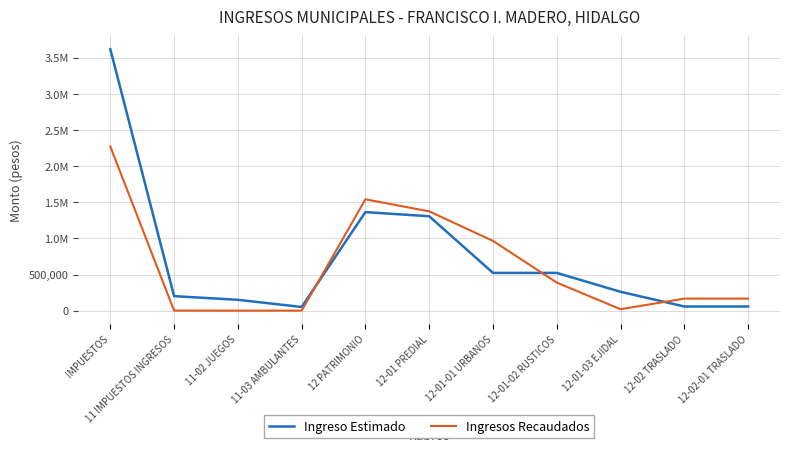

At how many categories does at least one series exceed 2265257?

1